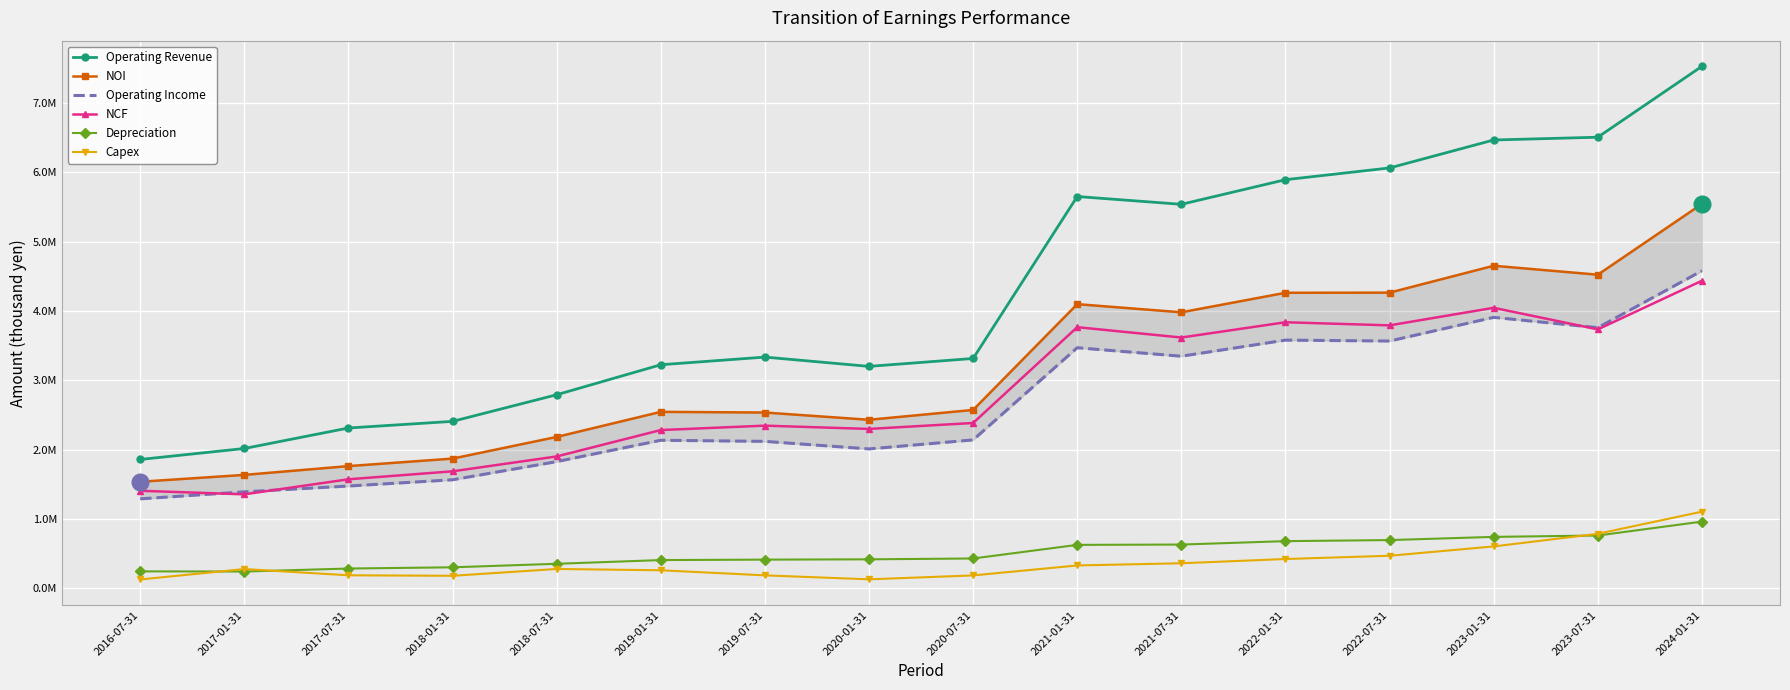

How many data points does each series have?

16